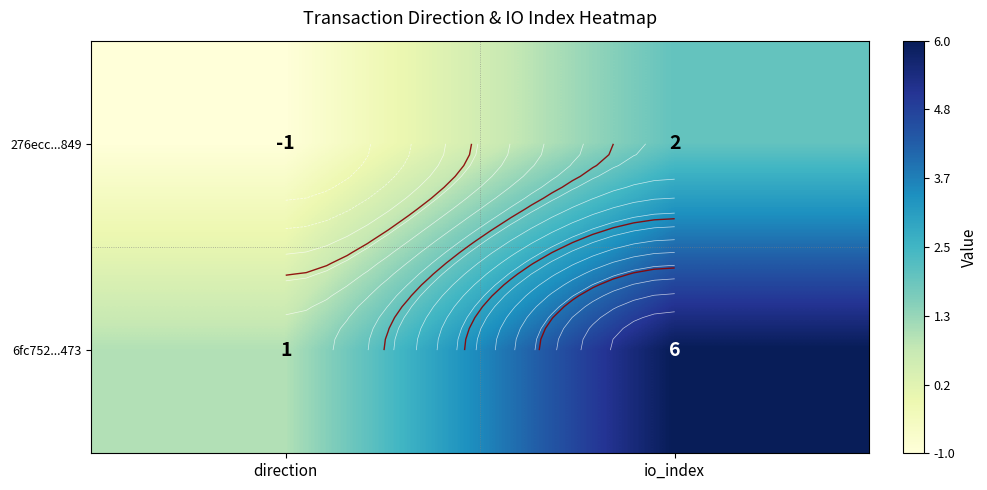

True or false: 276ecc...849 has a value of 1 at io_index.

False